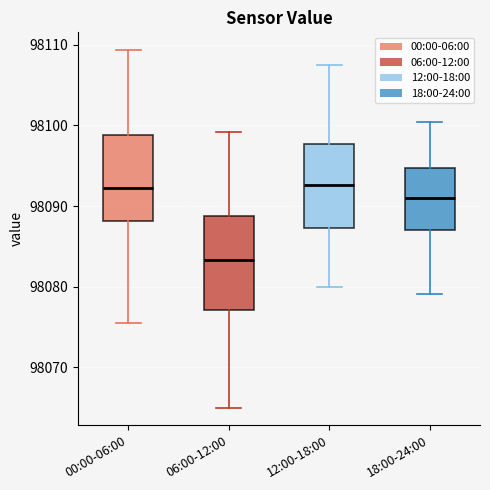

Reading left to right, read every box against the y-axis: the position of its median line, the range the box covers, and the ends of its whiskers. The values are not printed on the chart, so give them approximately, as read against the axis.

00:00-06:00: median 98092, box 98088 to 98099, whiskers 98075 to 98109
06:00-12:00: median 98083, box 98077 to 98089, whiskers 98065 to 98099
12:00-18:00: median 98093, box 98087 to 98098, whiskers 98080 to 98108
18:00-24:00: median 98091, box 98087 to 98095, whiskers 98079 to 98100